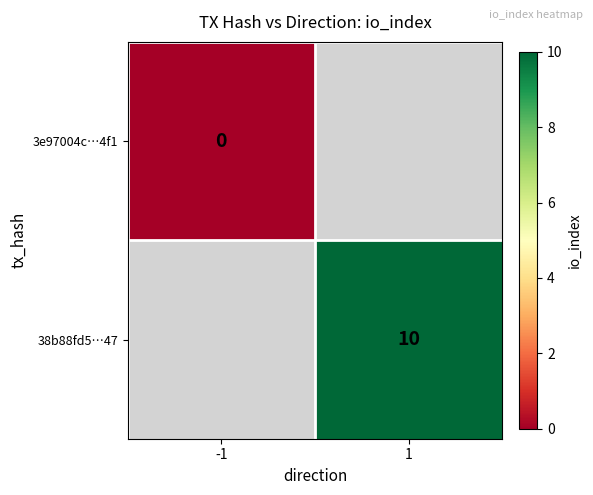

True or false: 38b88fd5…47 has a value of 10 at 1.

True